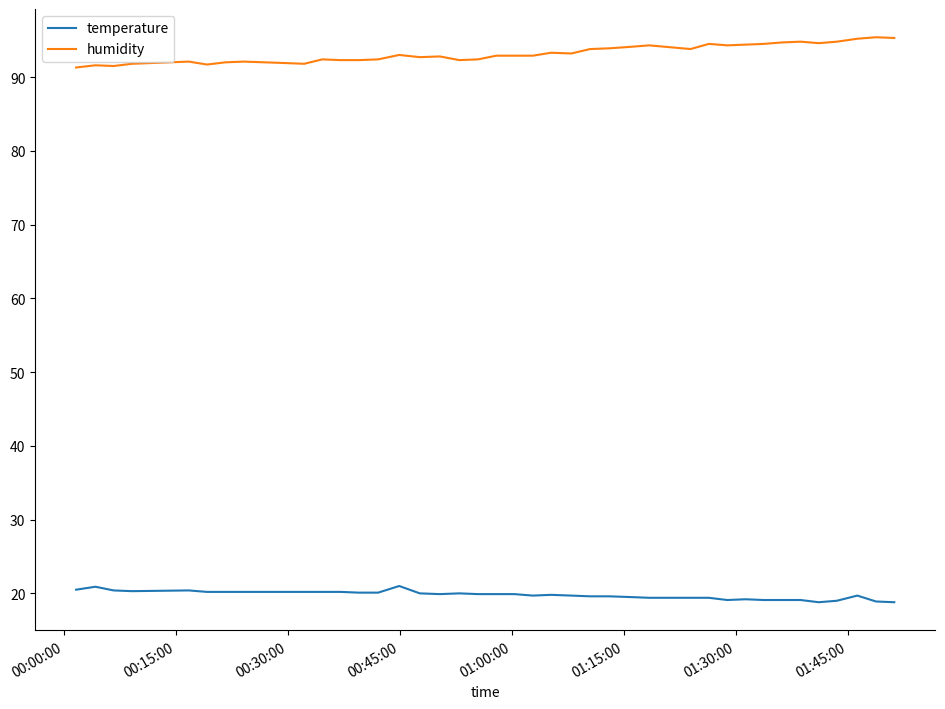

True or false: temperature and humidity intersect in this chart.

False